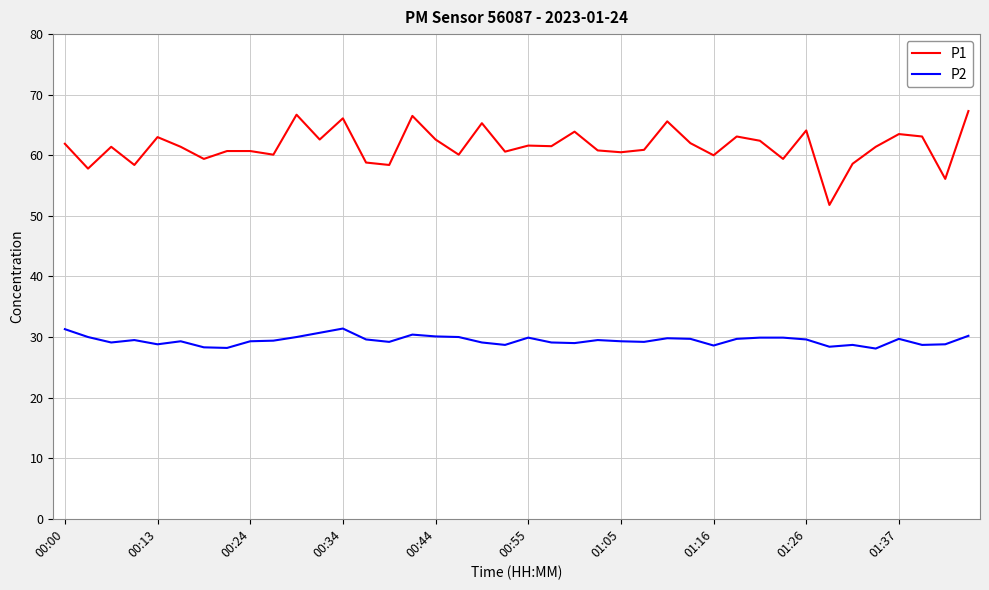

What is the maximum value shown in the chart?

67.3